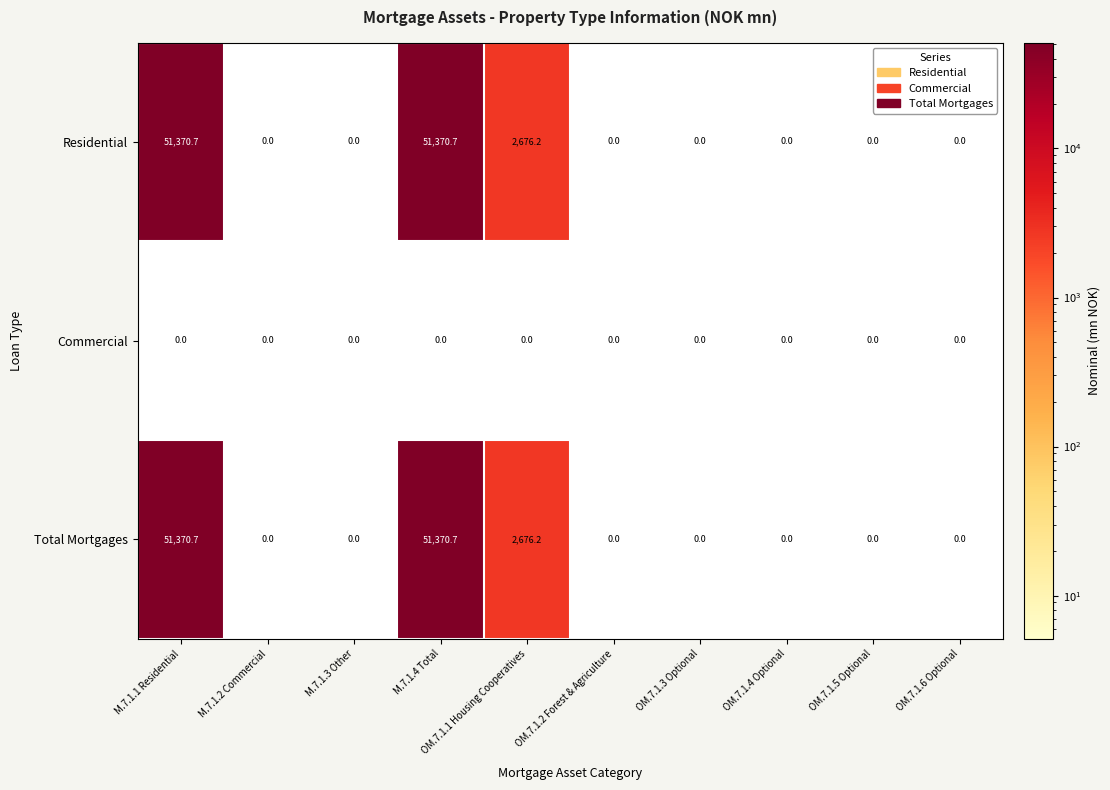

What is the sum of all Total Mortgages values?

105417.6